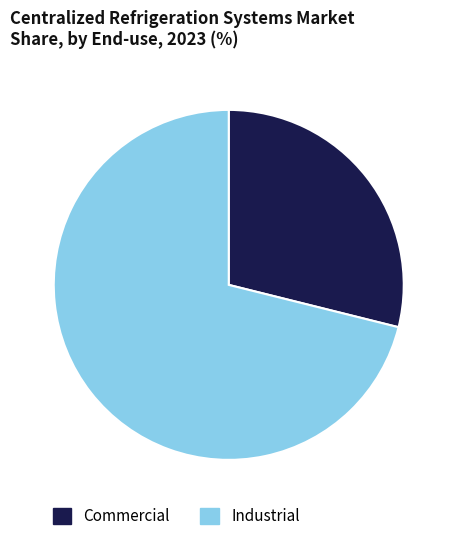

Does any single category account for the majority?

Yes